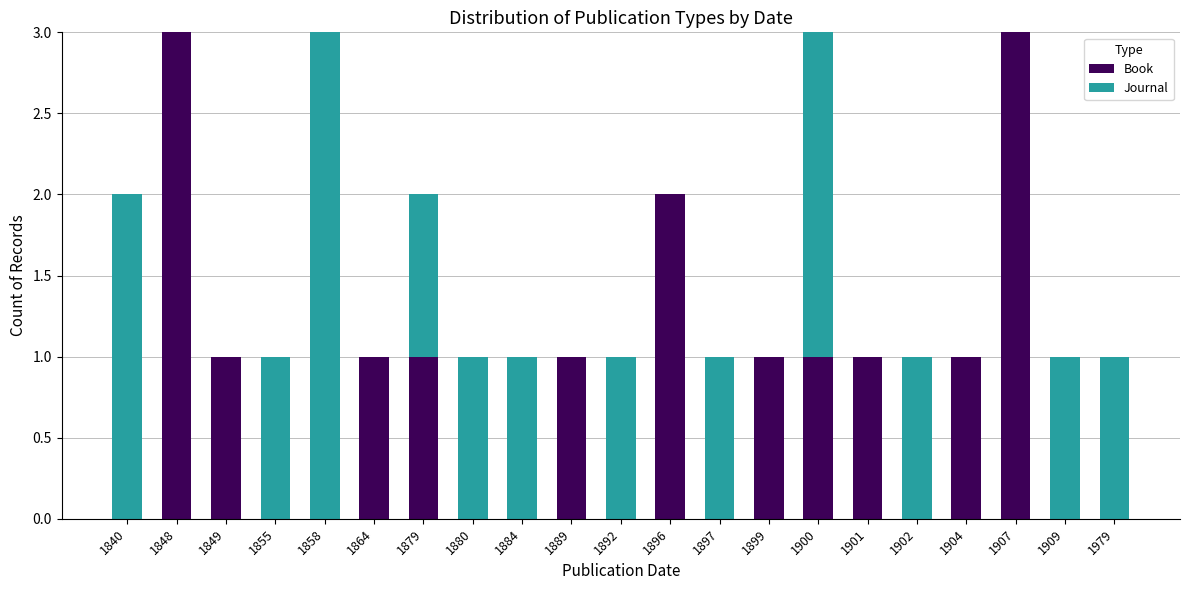

What are all the series names shown in the legend?

Book, Journal